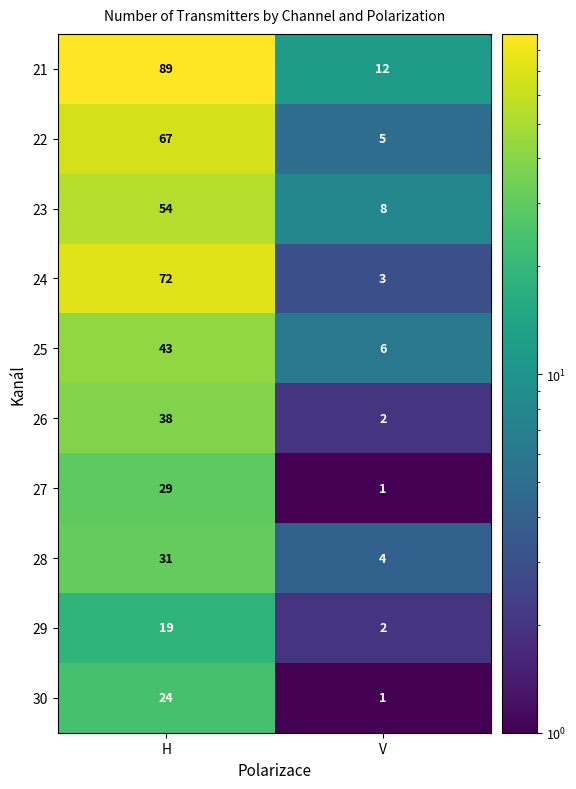

Which series changed the most between H and V?

21